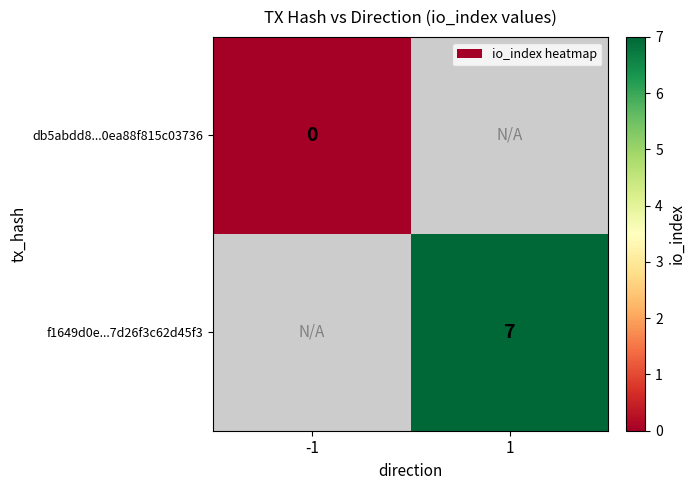

What is the maximum value shown in the chart?

7.0